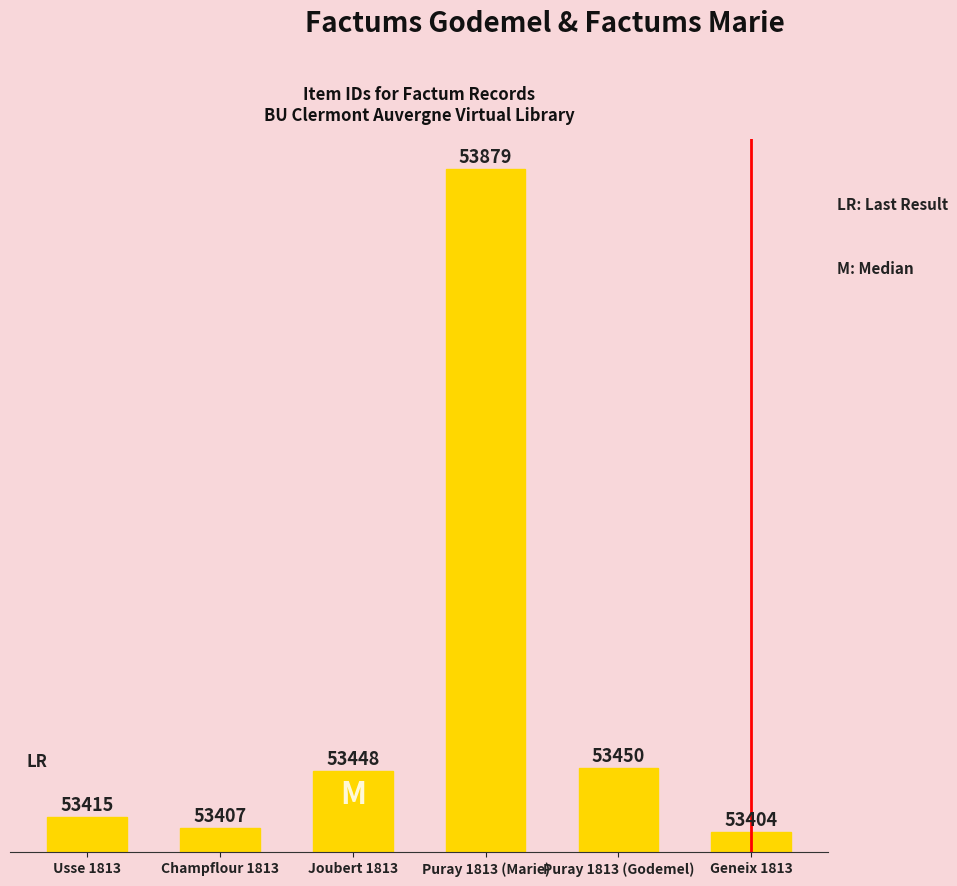

How many data points does each series have?

6